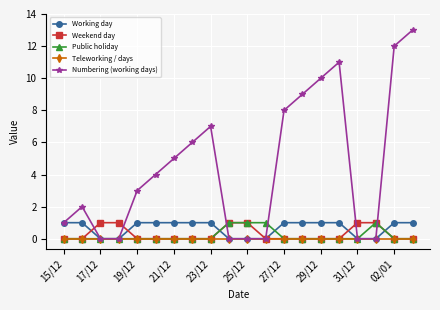

Which series has the widest spread of values?

Numbering (working days)